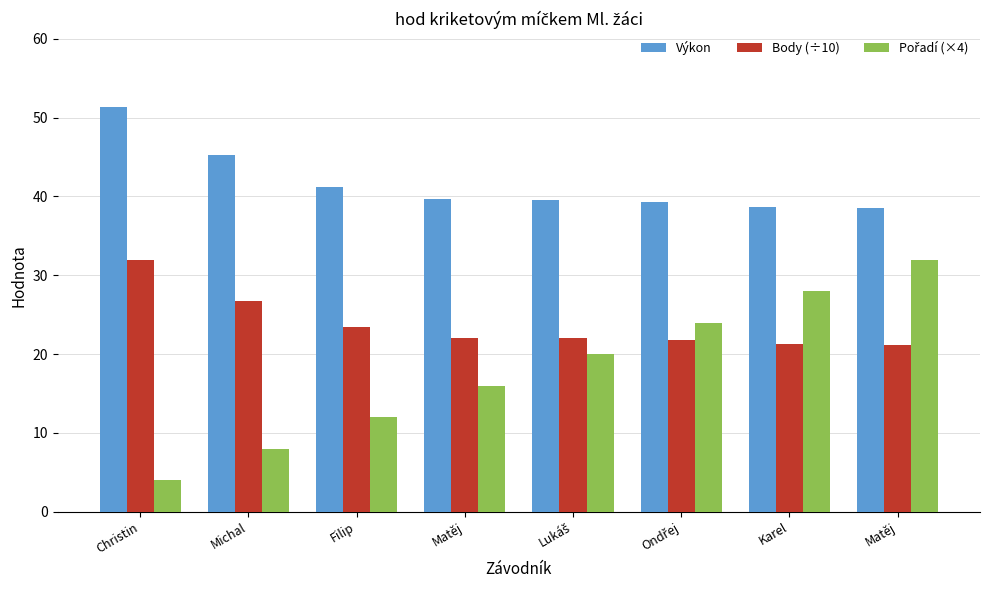

What is the total value across all series at Lukáš?

81.7